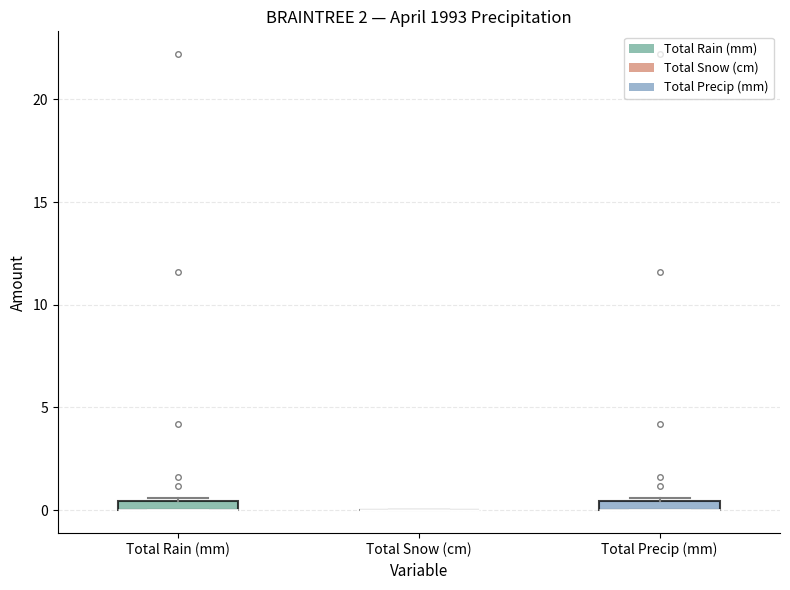

Where is the upper edge of the box for Total Rain (mm) on the y-axis? The values are not printed on the chart, so give them approximately, as read against the axis.

0.5